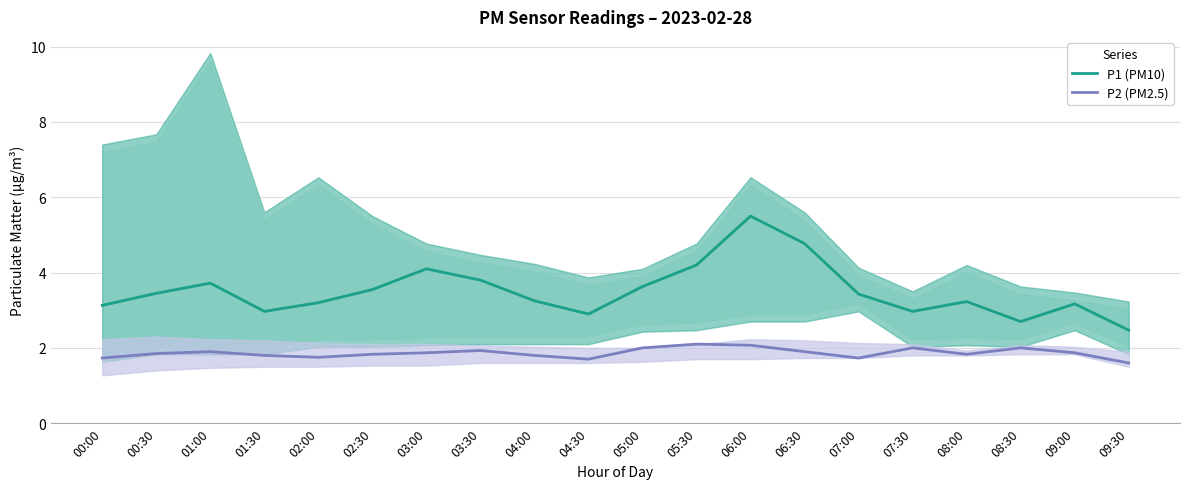

True or false: P2 (PM2.5) has a value of 1.7 at 07:00.

True